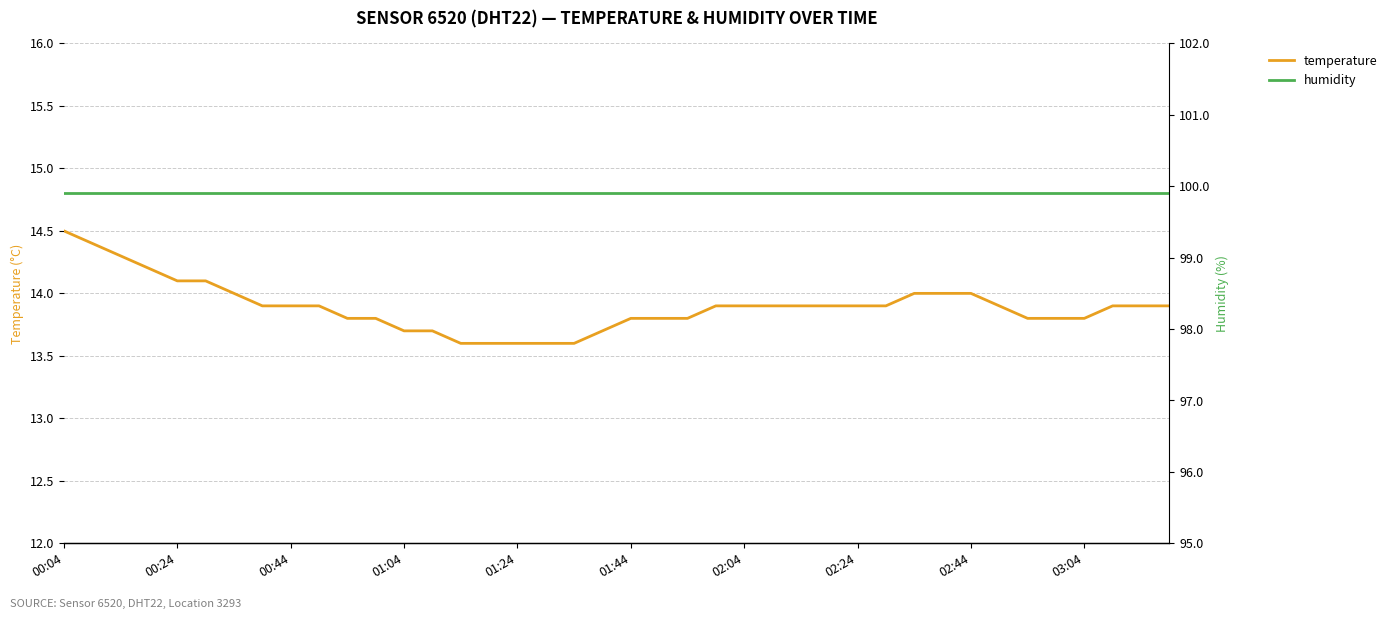

True or false: temperature and humidity intersect in this chart.

False